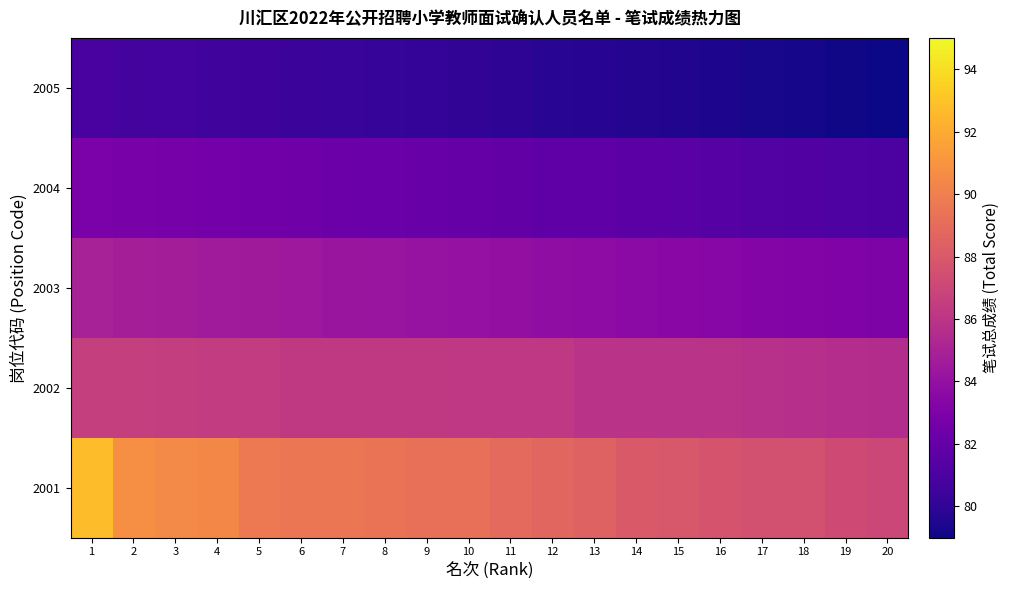

List the series in order of their peak value, lowest first.

2005, 2004, 2003, 2002, 2001